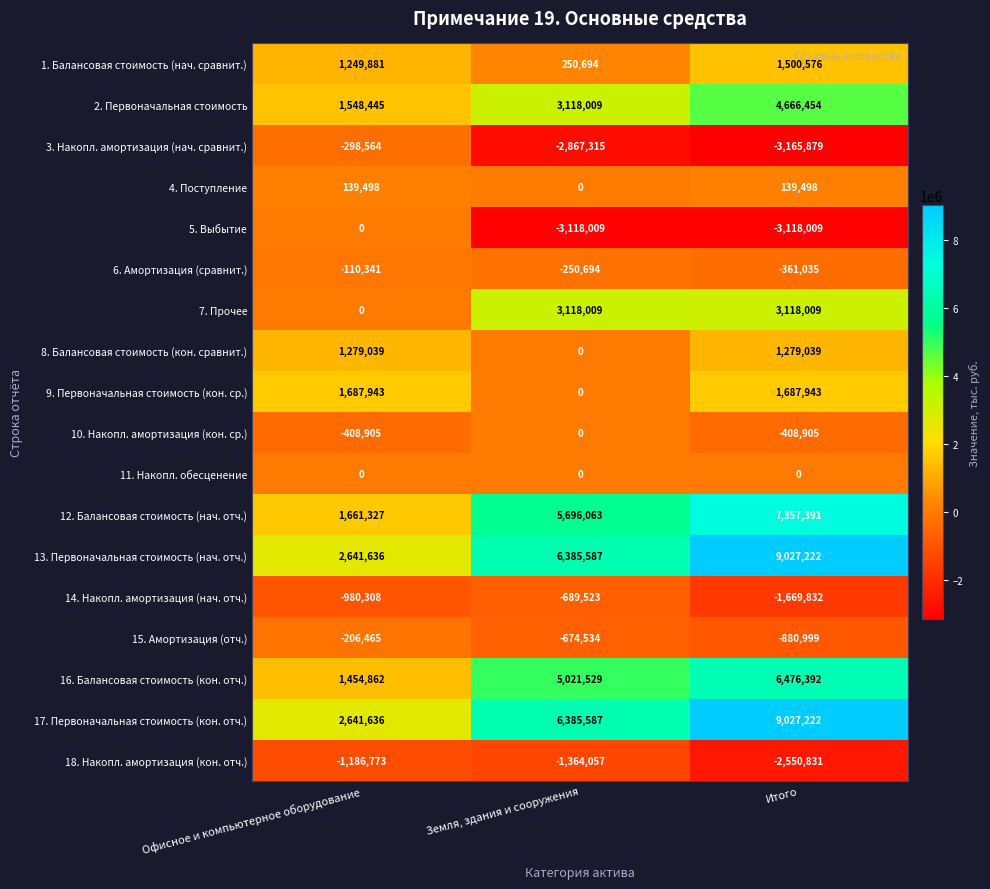

What is the difference between the second highest and minimum values in the 2. Первоначальная стоимость series?

1569564